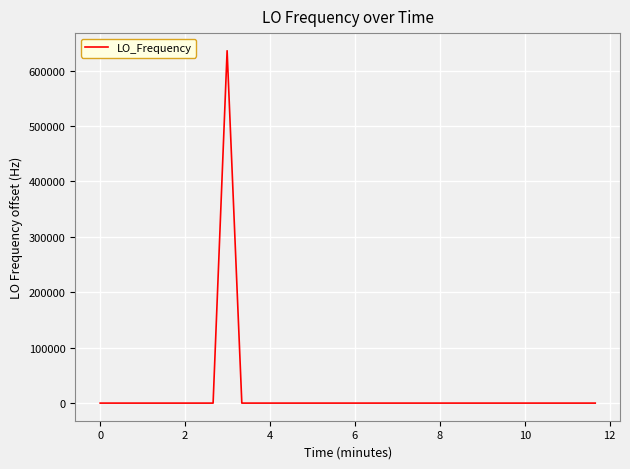

What is the maximum value shown in the chart?

635704.0